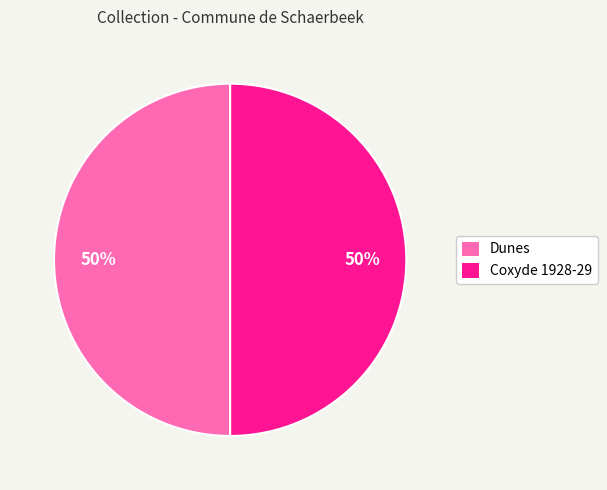

Approximately how many times larger is the value at Dunes compared to Coxyde 1928-29?

1.0